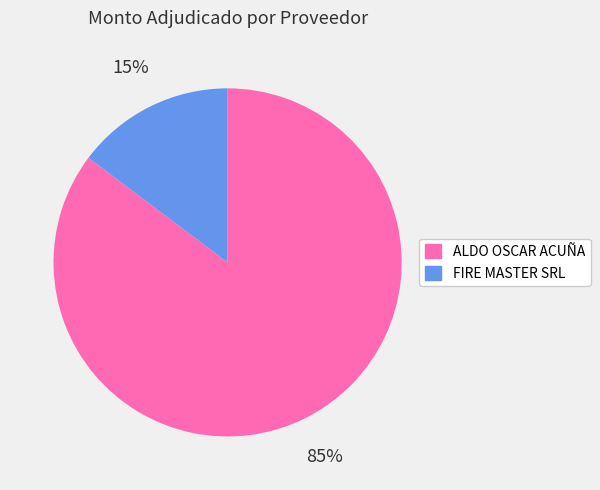

True or false: FIRE MASTER SRL accounts for 5% of the total.

False